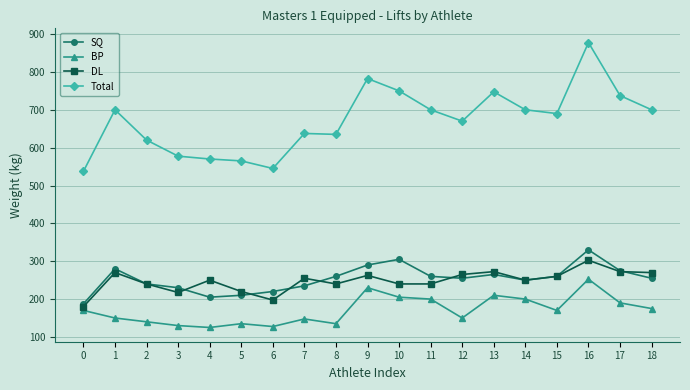

Which series has the largest total across all categories?

Total